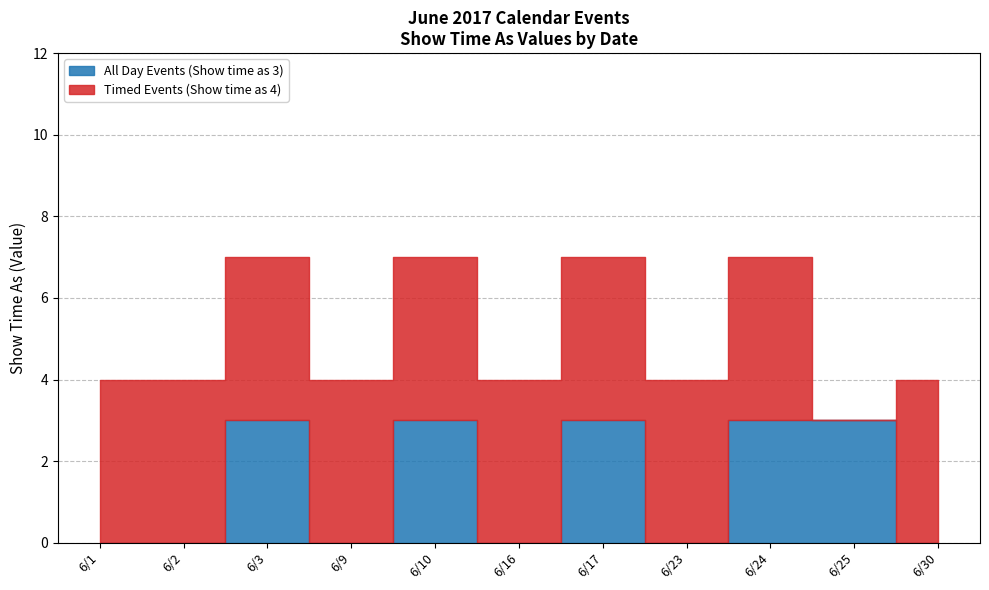

Reading left to right, list all the values displayed in this chart.

All Day Events (Show time as 3): 0	0	3	0	3	0	3	0	3	3	0
Timed Events (Show time as 4): 4	4	4	4	4	4	4	4	4	0	4